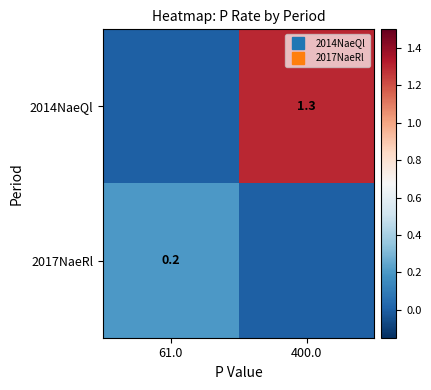

What is the difference between the 2017NaeRl values at 400.0 and 61.0?

0.2